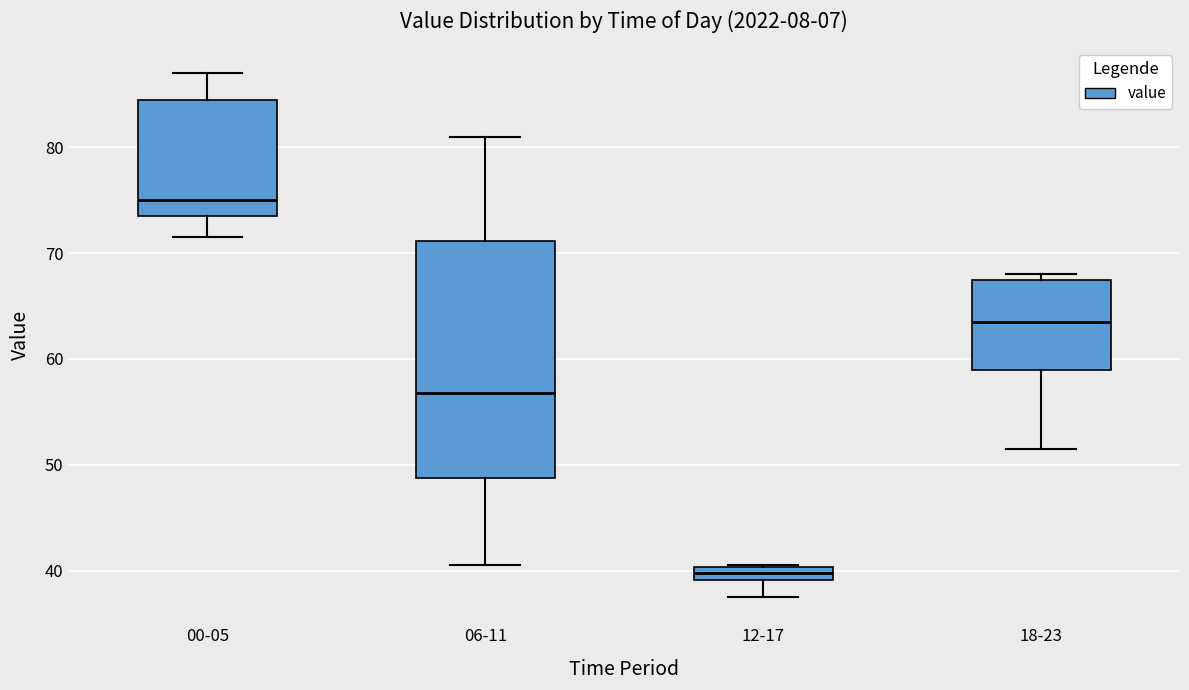

Which box's median line is the highest?

00-05